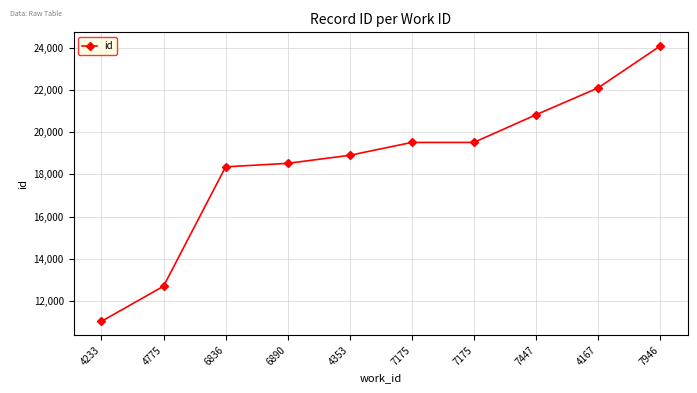

Is it true that the value at 7175 is 30249?

False